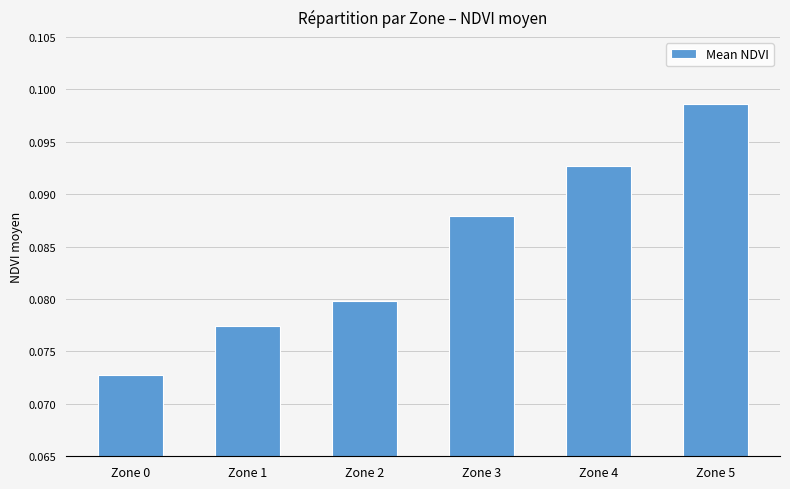

List the labels in order of value, largest first.

Zone 5, Zone 4, Zone 3, Zone 2, Zone 1, Zone 0